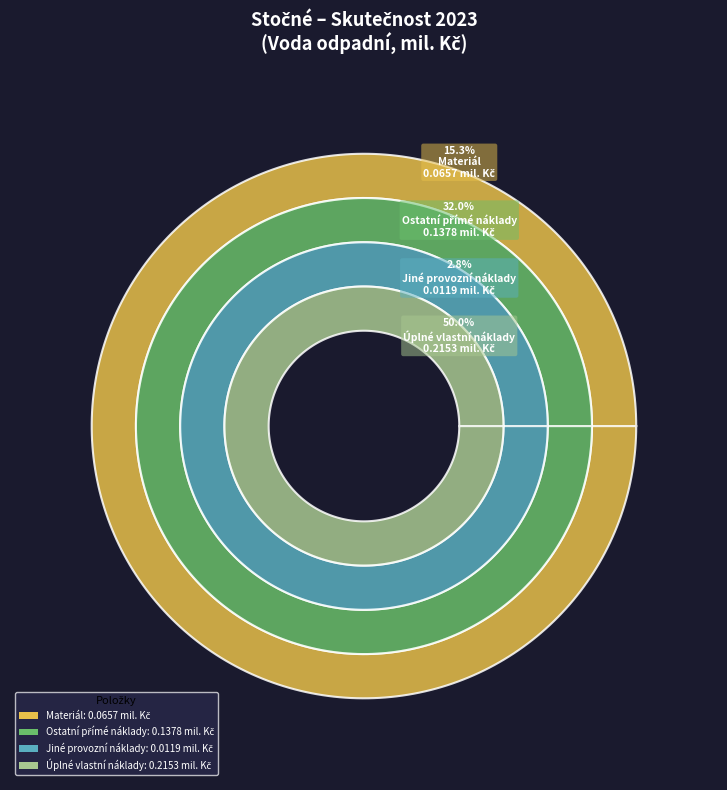

How much of the chart is everything except Ostatní přímé náklady?

68.0%